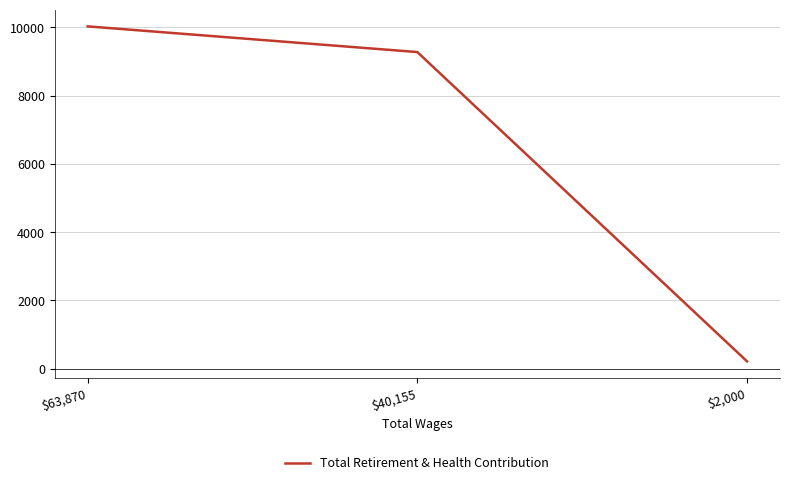

How many distinct data groups are displayed?

1